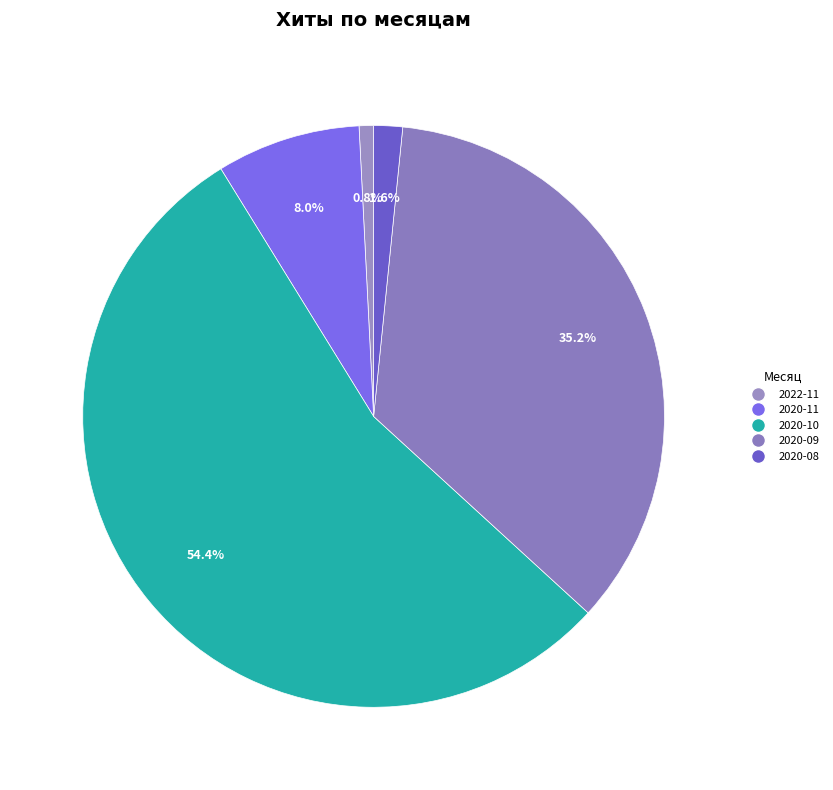

Count the number of slices in the pie.

5